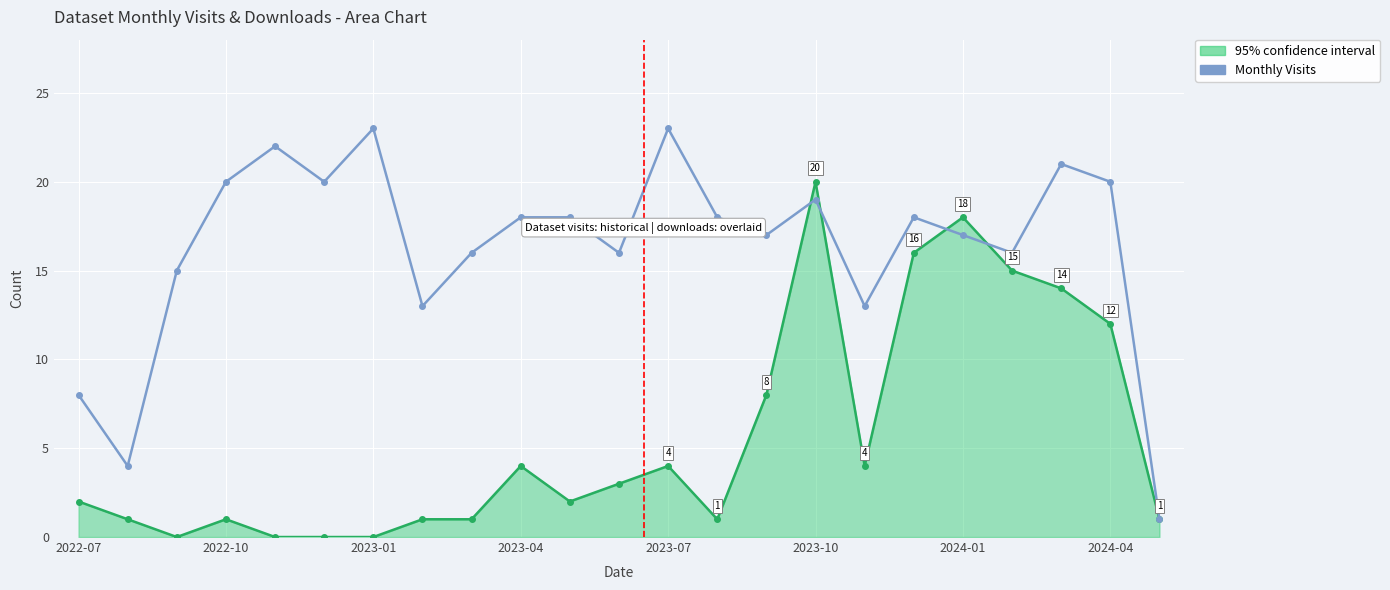

Rank the series by their maximum value, from lowest to highest.

95% confidence interval, Monthly Visits